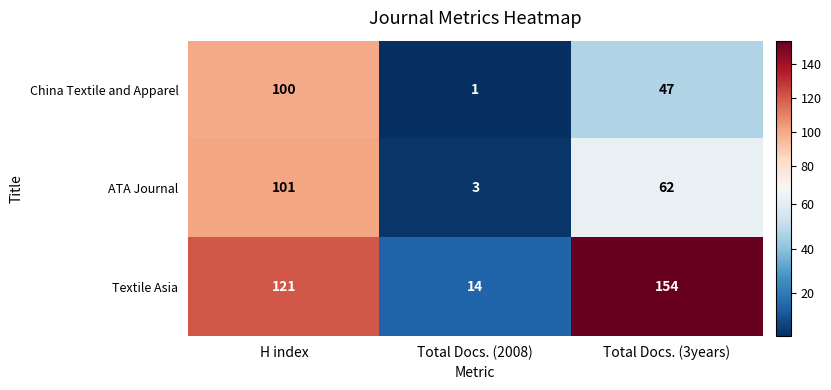

Reading left to right, transcribe all the data shown in this chart.

China Textile and Apparel: 100	1	47
ATA Journal: 101	3	62
Textile Asia: 121	14	154